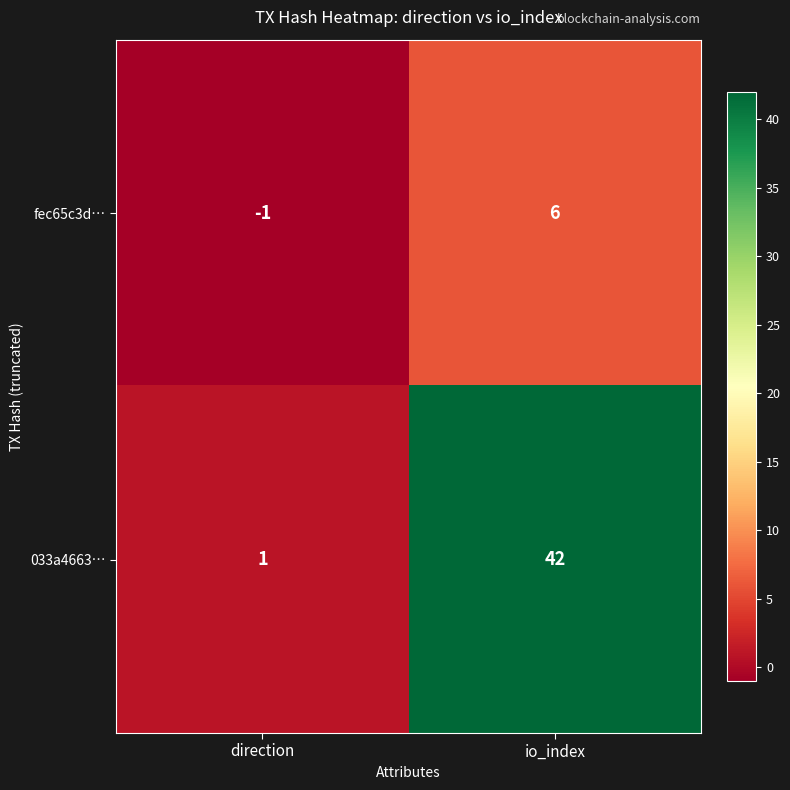

What is the average value of the 033a4663… series?

22